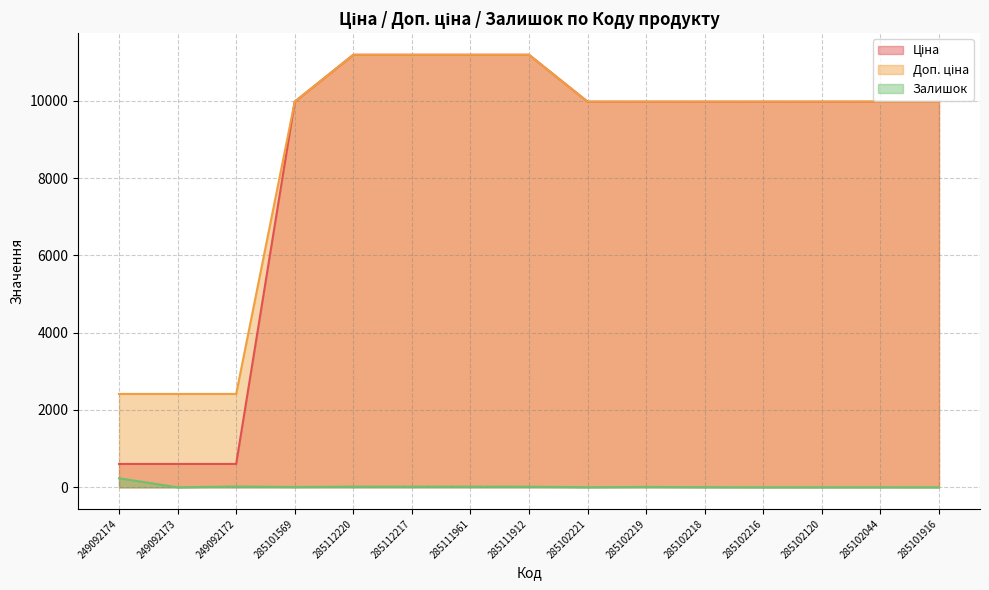

The value of Доп. ціна at 249092174 is 4123.0. True or false?

False